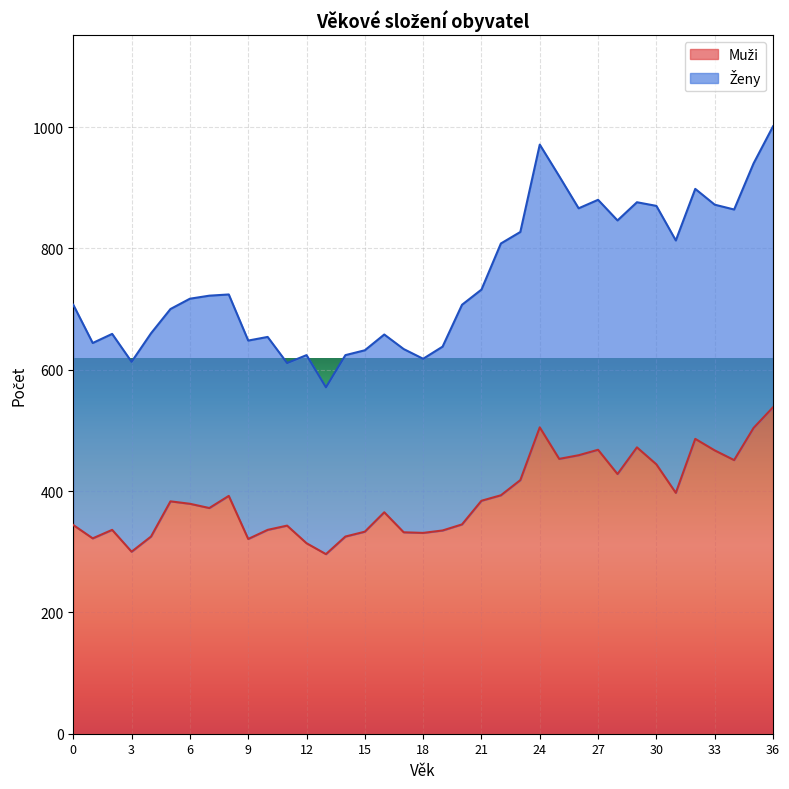

Between 10 and 34, which is larger?

34